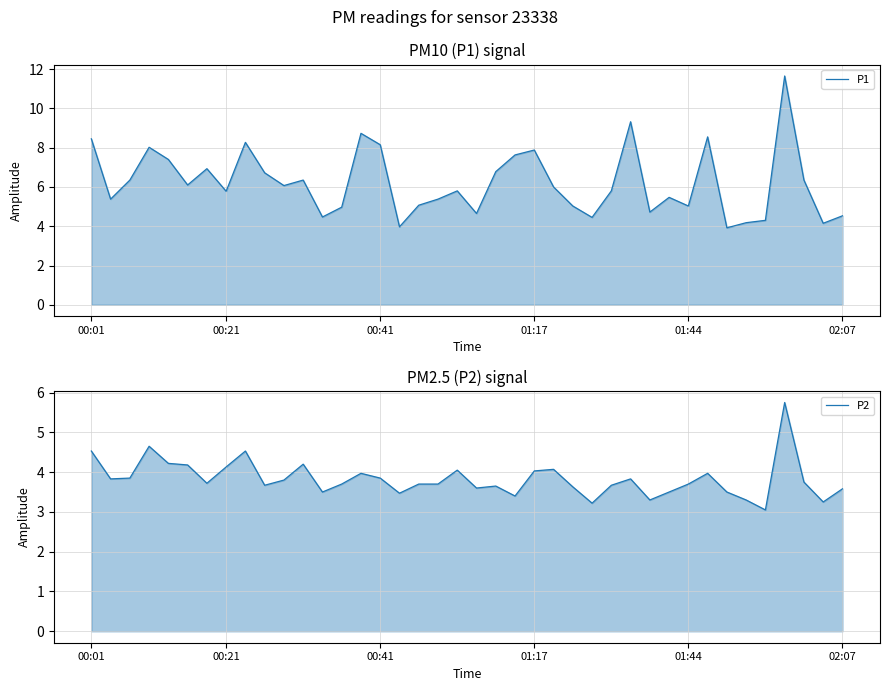

Where is P2 nearest to the value 4?

14